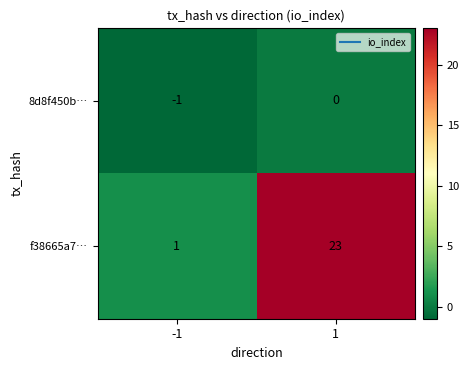

Count the number of categories in the chart.

2